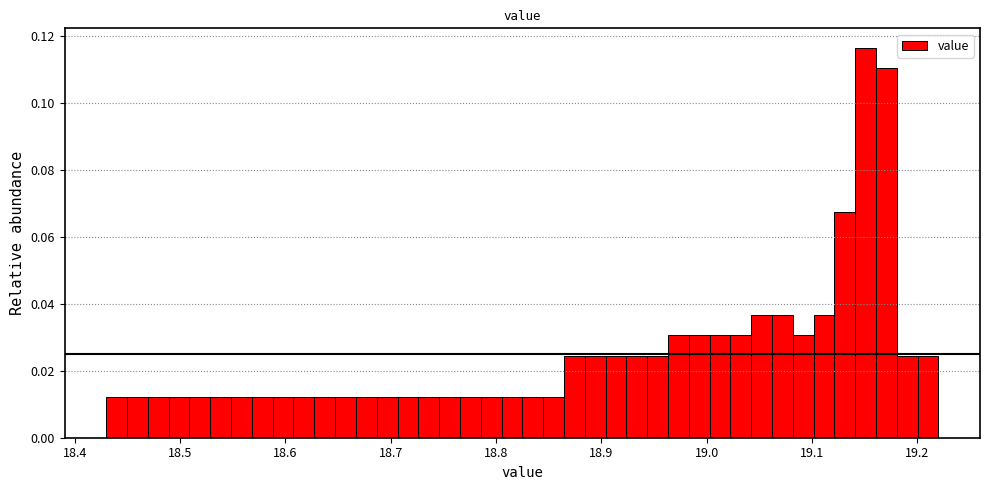

Read against the x-axis, roughly where is the centre of the tallest bar?

19.15